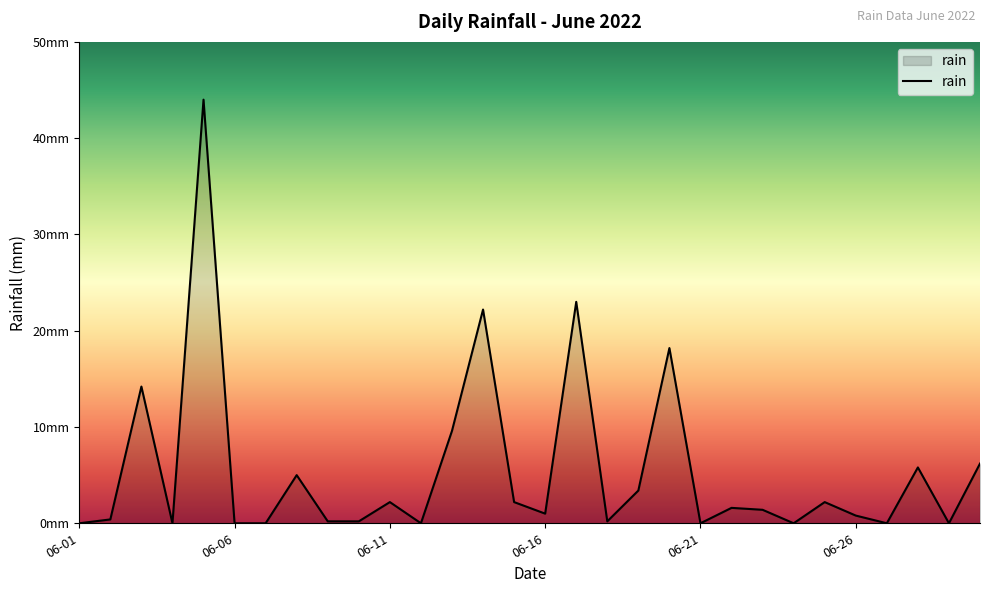

Is this an area chart (filled region under the line)?

Yes